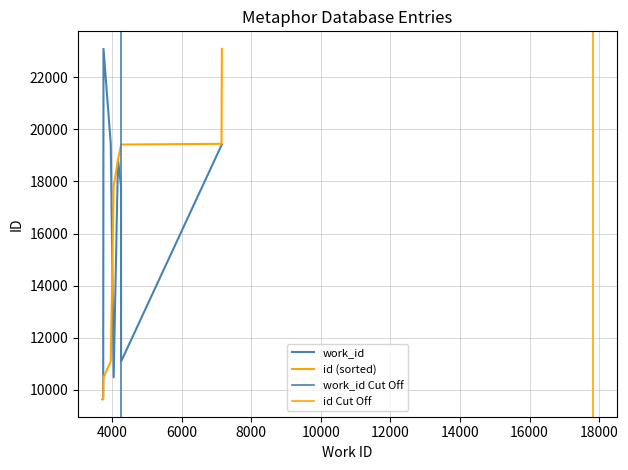

What is the greatest value displayed?

23091